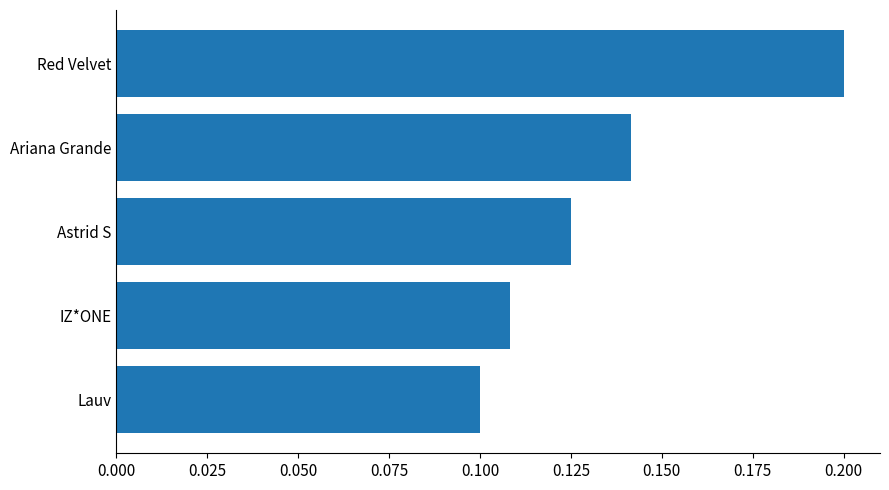

Rank the categories by value from lowest to highest.

Lauv, IZ*ONE, Astrid S, Ariana Grande, Red Velvet